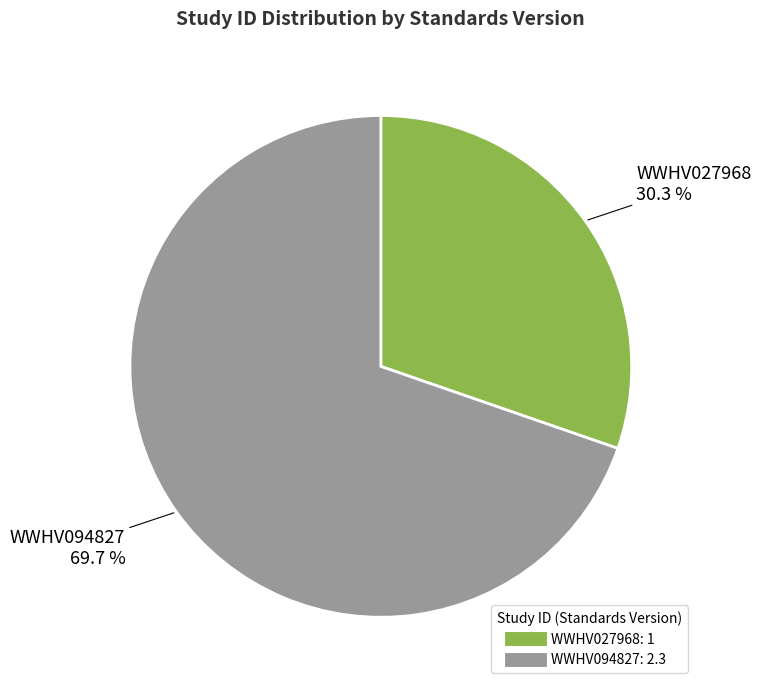

Rank the categories by value from highest to lowest.

WWHV094827, WWHV027968